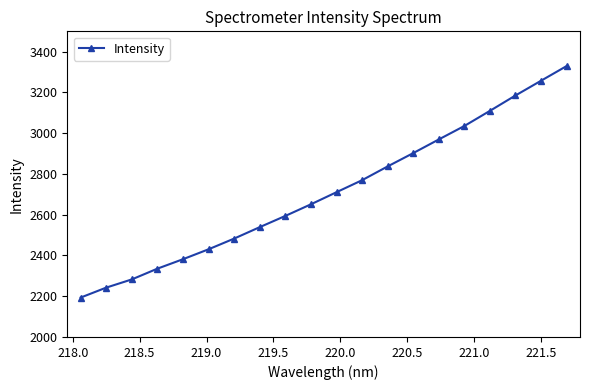

True or false: the data has more than 1 interior local peaks.

False